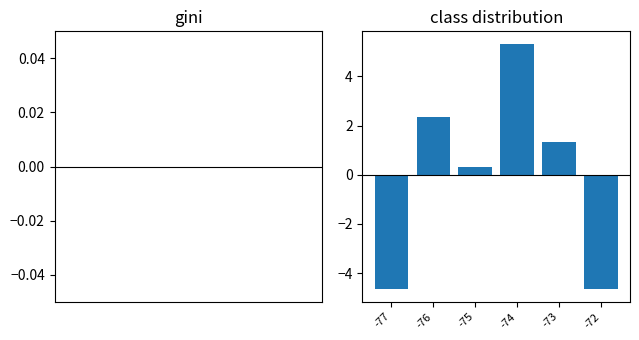

What is the value of the 3rd bar from the left?

0.3